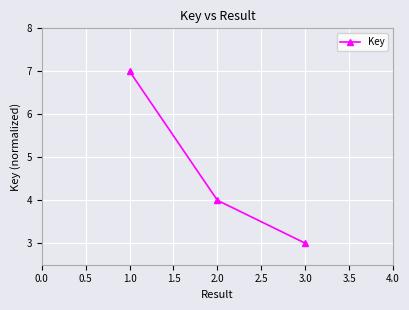

How many values exceed 3?

2